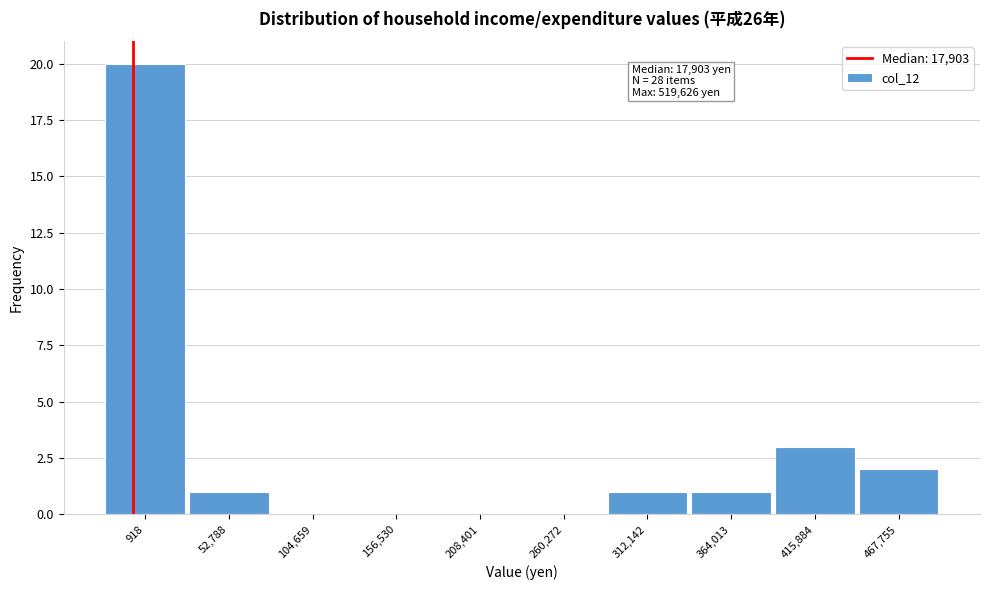

Reading left to right, list all the values displayed in this chart.

918=20	52,788=1	104,659=0	156,530=0	208,401=0	260,272=0	312,142=1	364,013=1	415,884=3	467,755=2